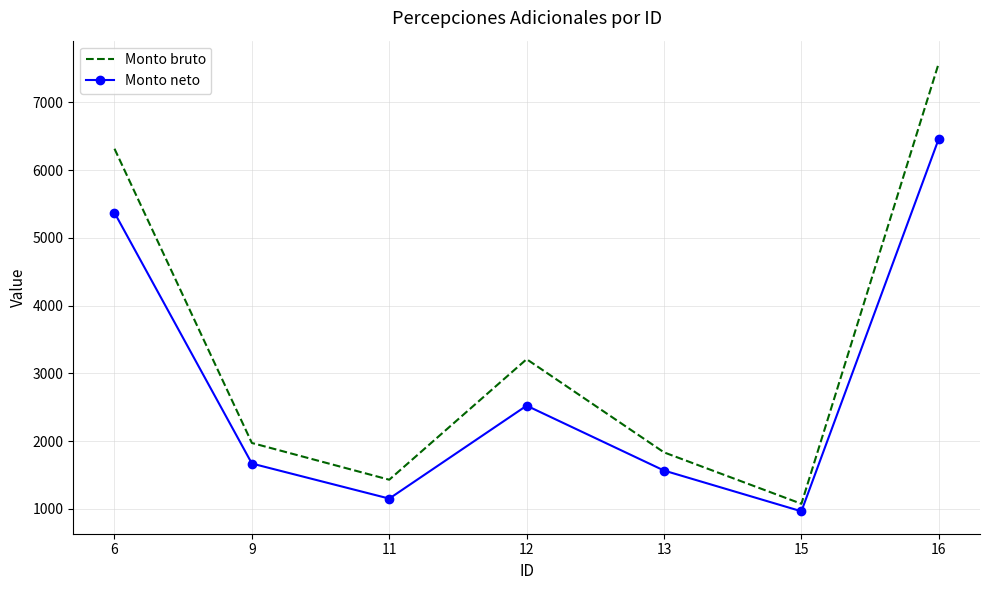

Reading left to right, transcribe all the data shown in this chart.

Monto bruto: 6316.0	1974.3	1432.0	3210.6	1835.5	1076.9	7580.1
Monto neto: 5371.9	1670.8	1153.4	2524.8	1567.4	965.9	6464.2